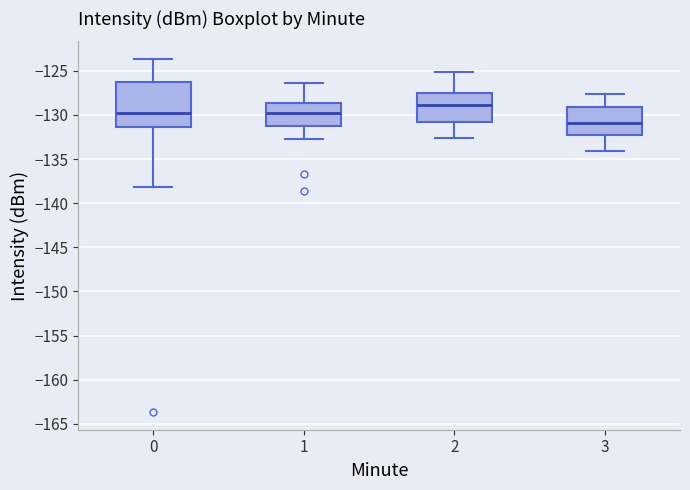

Reading left to right, read every box against the y-axis: the position of its median line, the range the box covers, and the ends of its whiskers. The values are not printed on the chart, so give them approximately, as read against the axis.

0: median -130.0, box -131.5 to -126.5, whiskers -138.0 to -123.5
1: median -130.0, box -131.0 to -128.5, whiskers -132.5 to -126.5
2: median -129.0, box -131.0 to -127.5, whiskers -132.5 to -125.0
3: median -131.0, box -132.5 to -129.0, whiskers -134.0 to -127.5